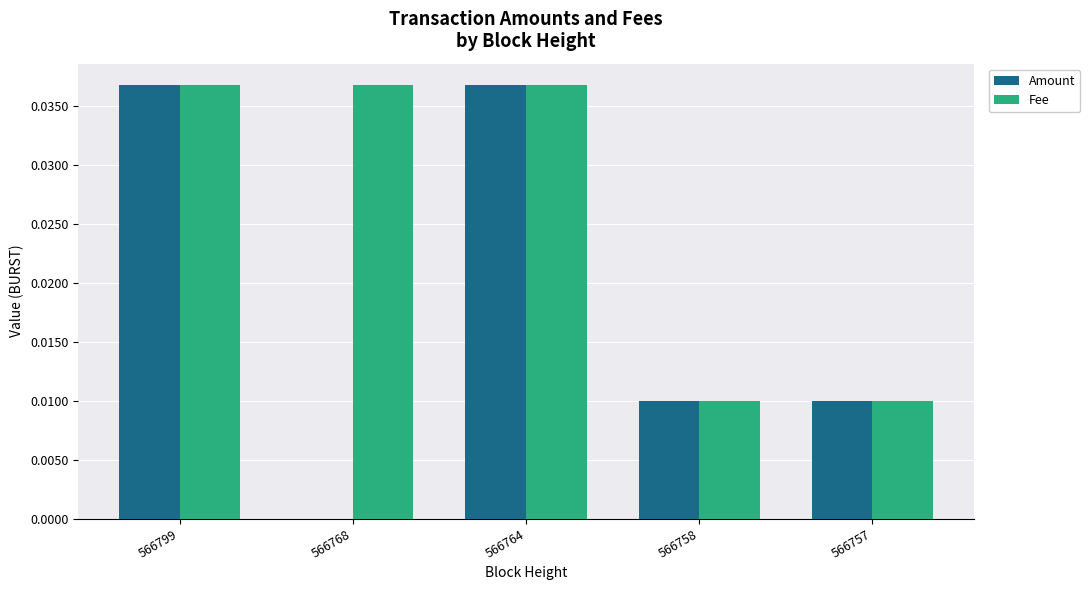

Which series changed the most between 566799 and 566768?

Amount